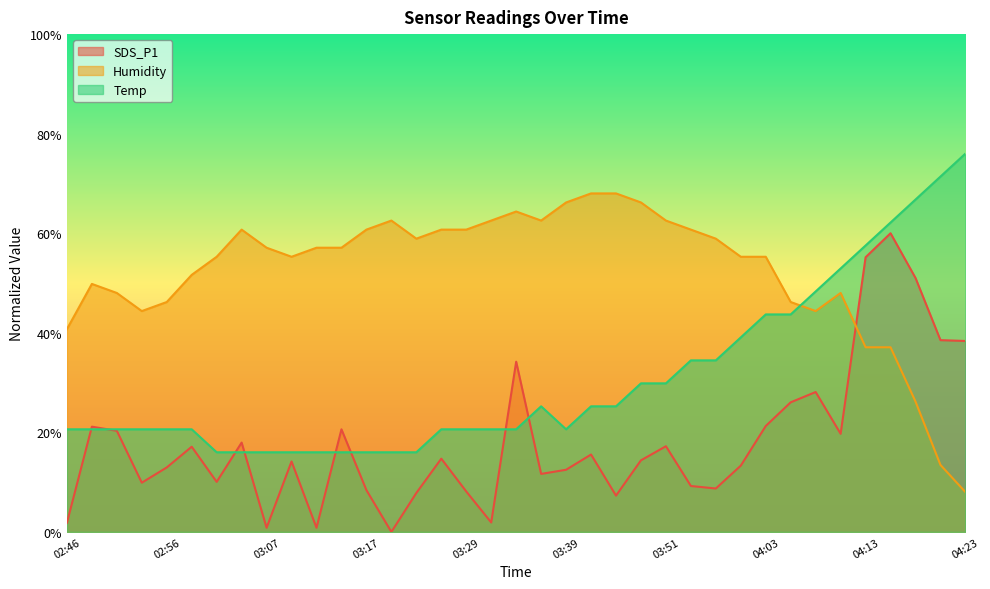

What is the total value across all series at 03:56?

104.4